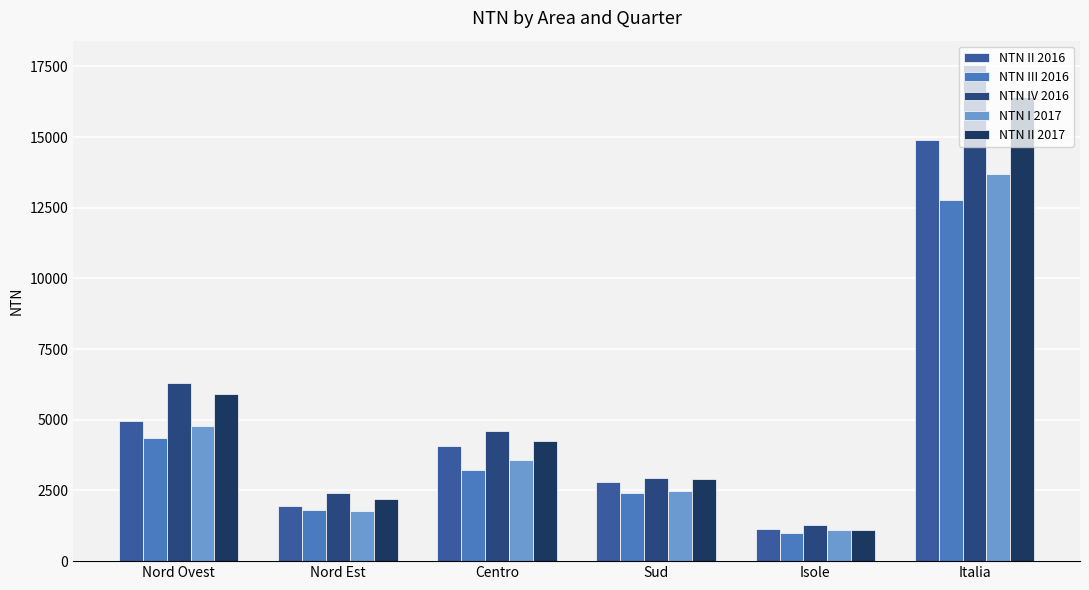

What is the sum of all NTN II 2016 values?

29793.0